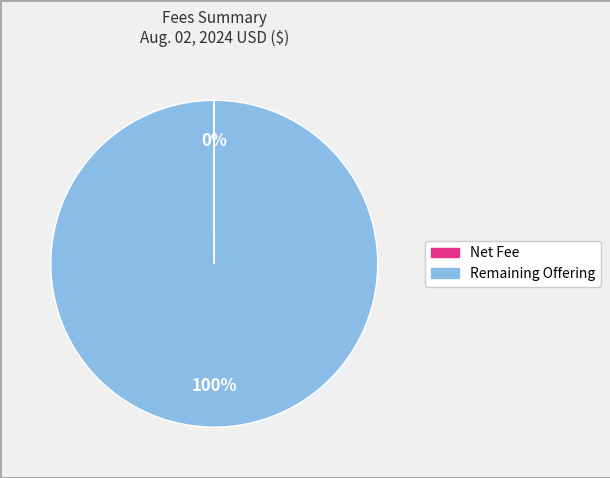

Does any single category account for the majority?

Yes